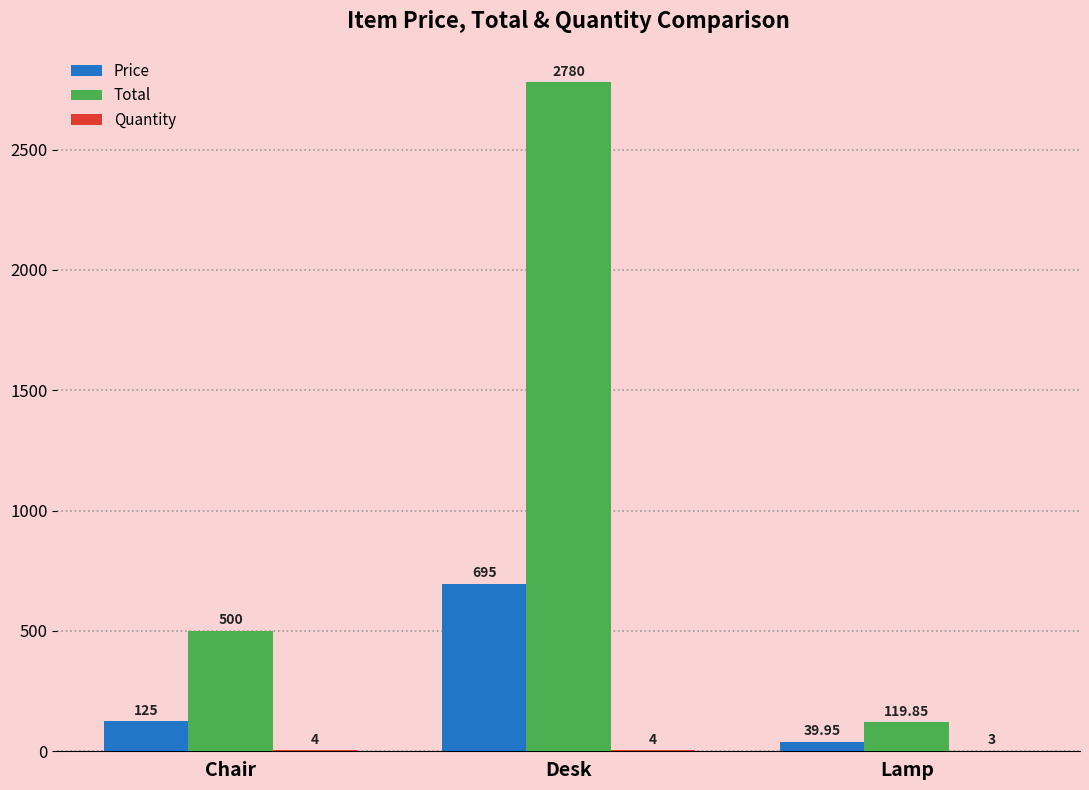

Where is Price nearest to the value 367?

Chair